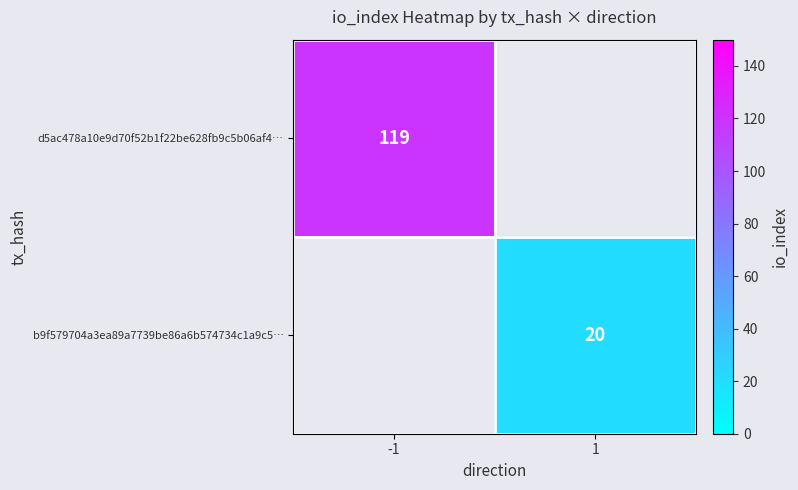

Between 1 and -1, which is larger?

-1